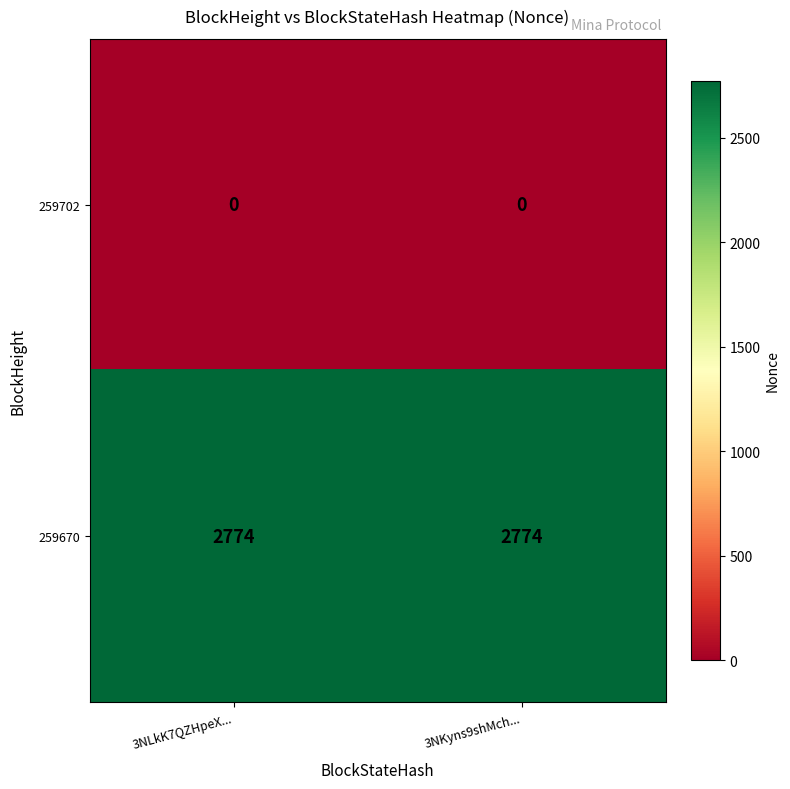

What value does the 259670 series have at 3NKyns9shMch...?

2774